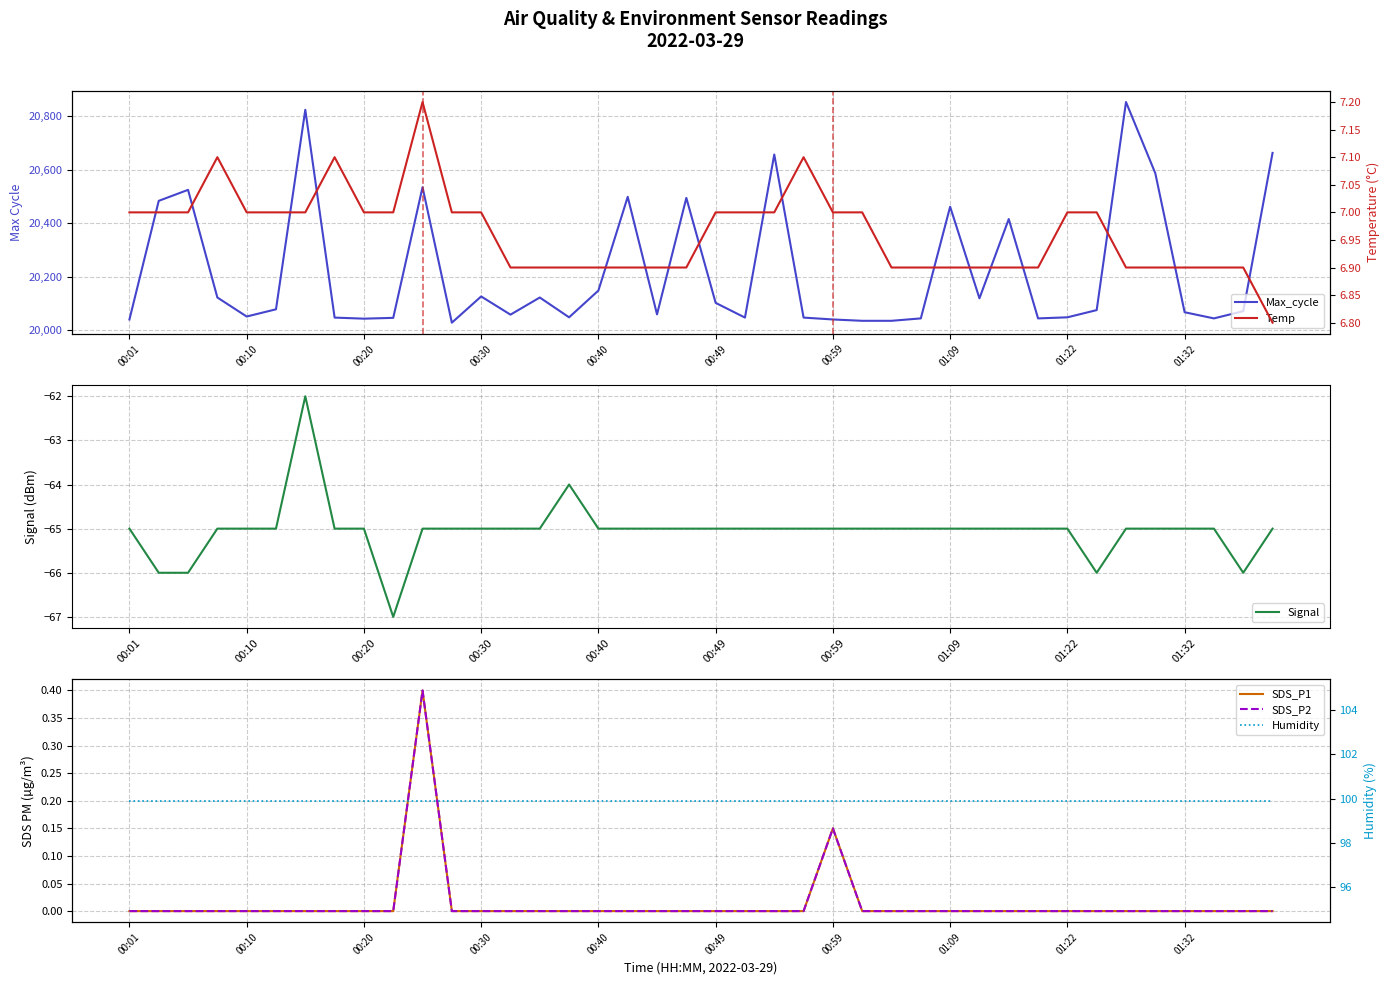

How many data points in Signal are above -65?

2